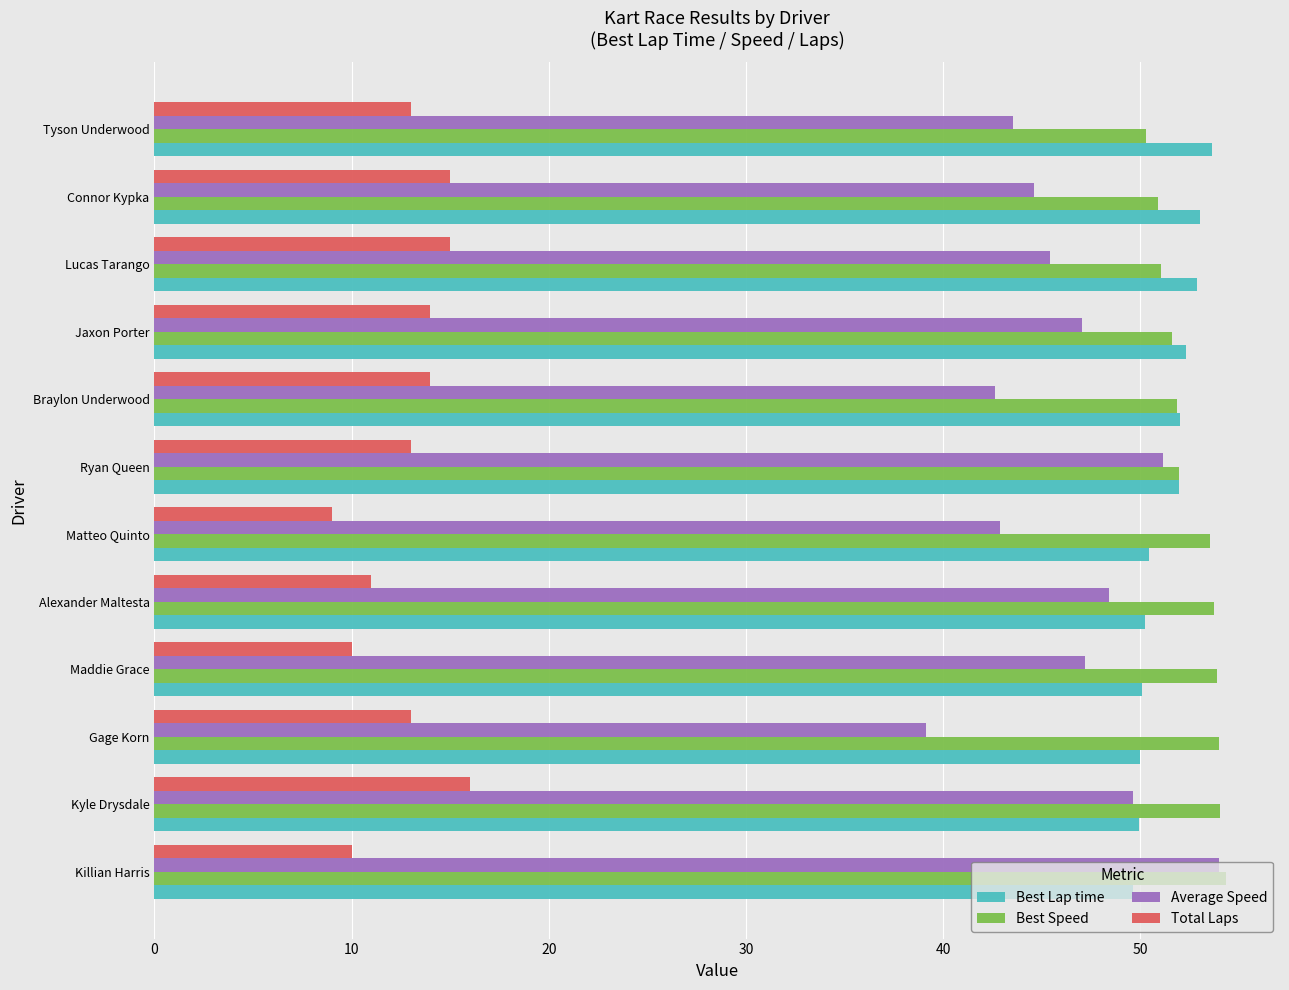

The value of Average Speed at Lucas Tarango is 45.4. True or false?

True